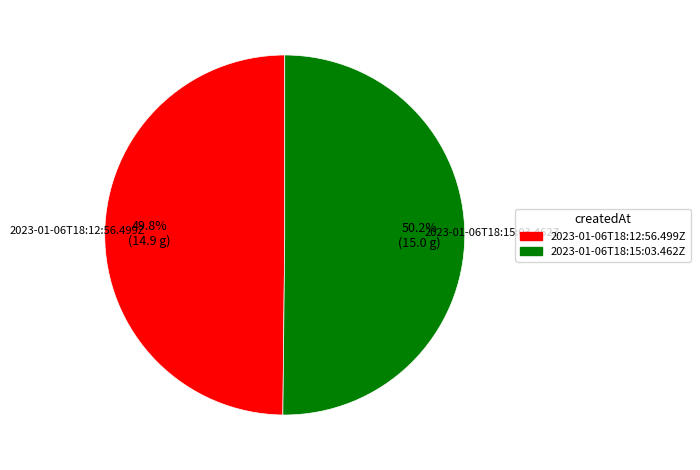

What portion of the pie excludes 2023-01-06T18:15:03.462Z?

49.8%